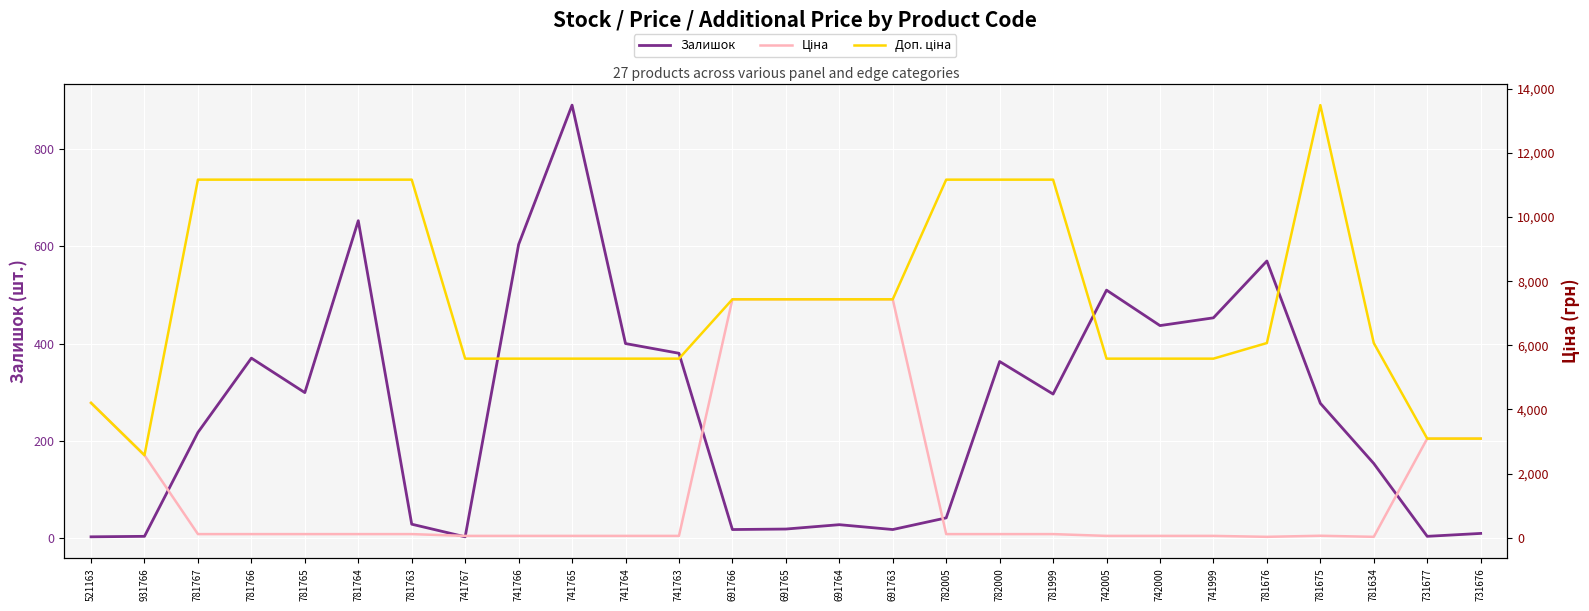

How many data points does each series have?

27